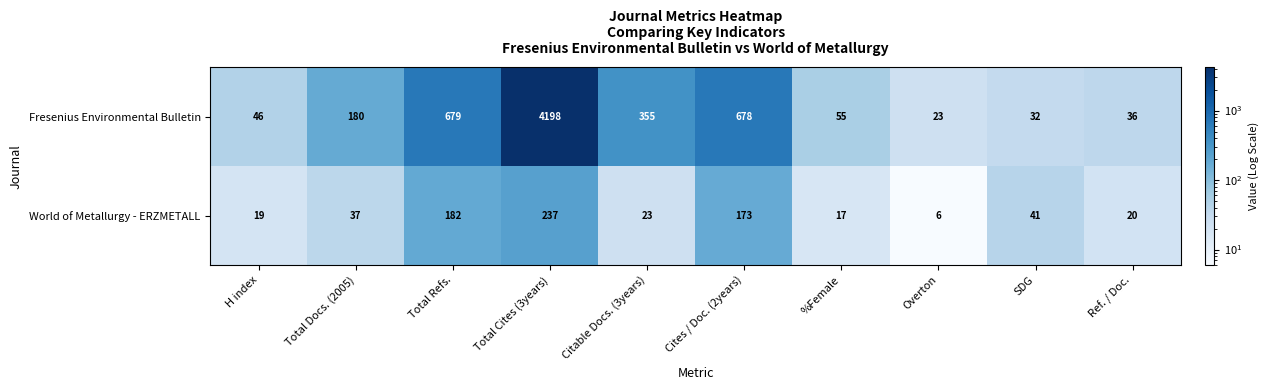

What is the sum of all World of Metallurgy - ERZMETALL values?

755